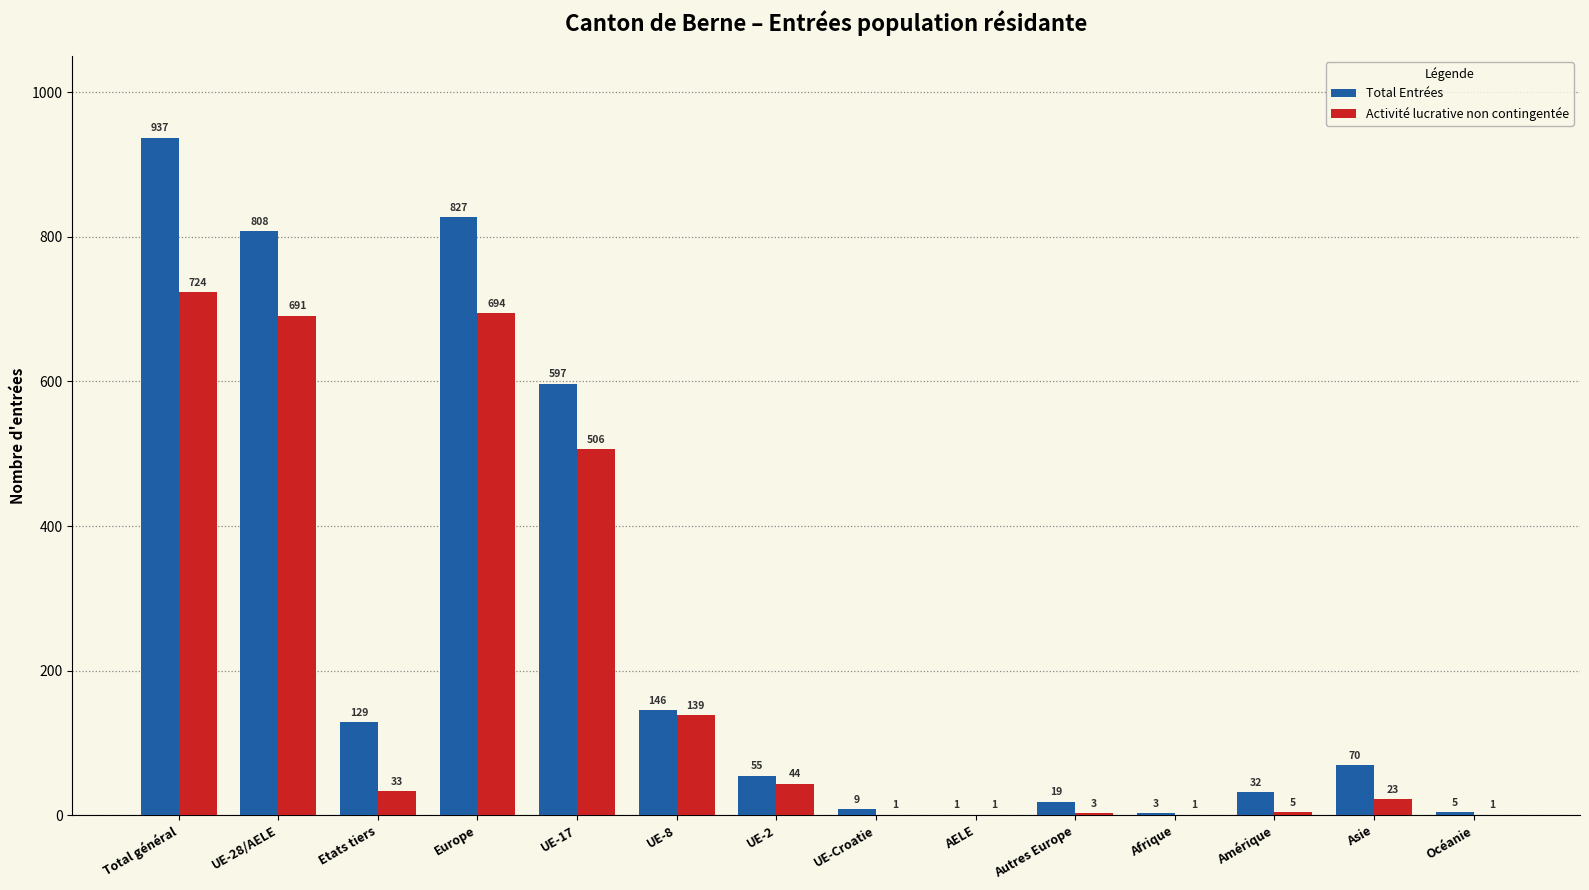

Are the bars horizontal?

No